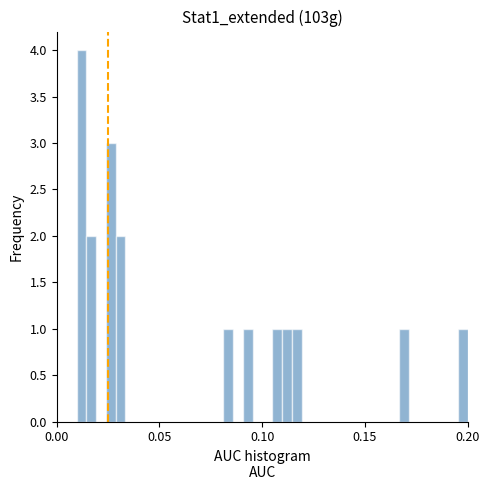

Around what value on the x-axis is the tallest bar? Give the approximate position of its centre, as read against the axis.

0.010